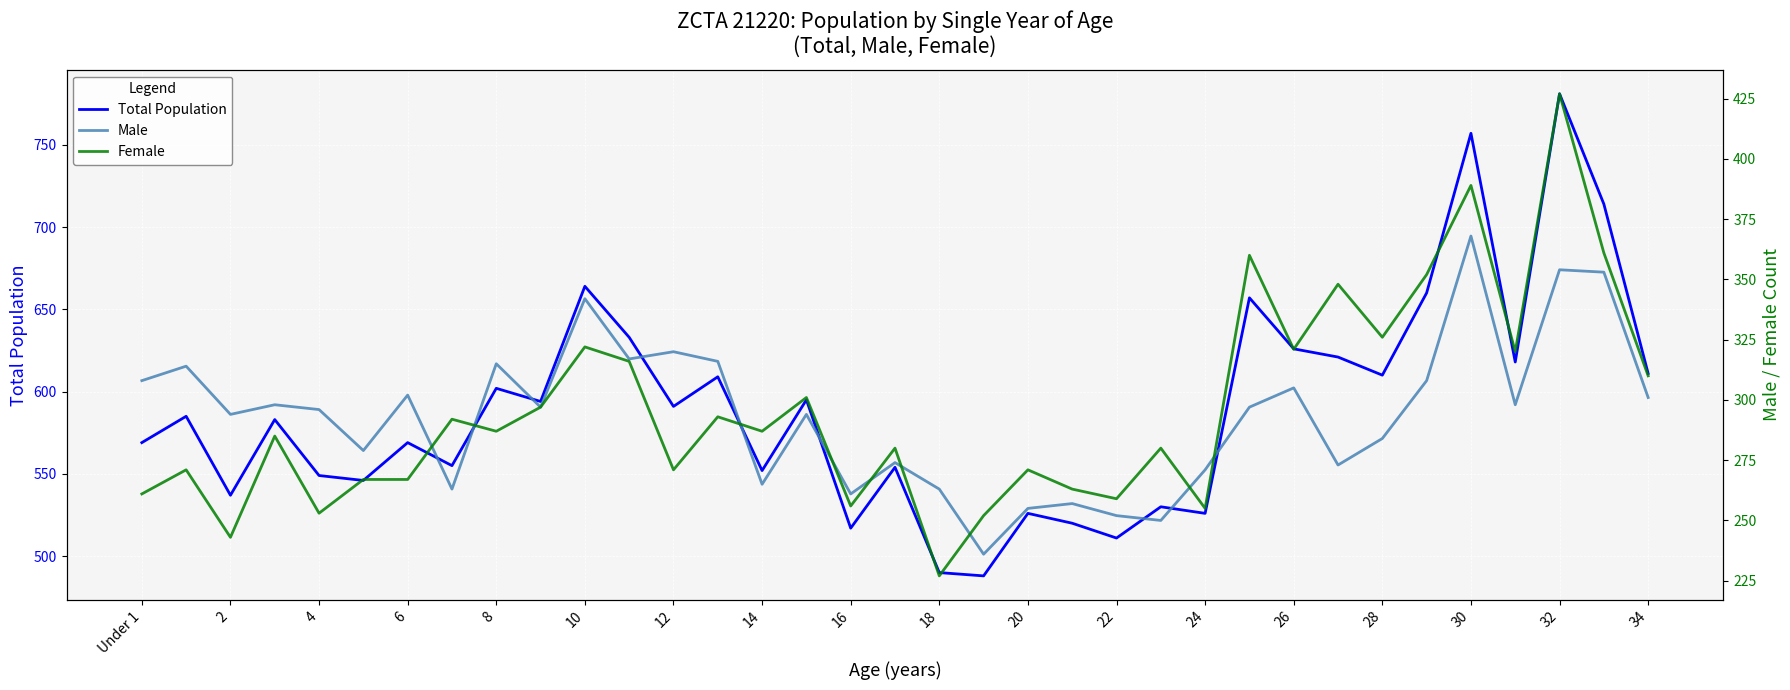

Which series ends up on top after the final intersection of Male and Female?

Female